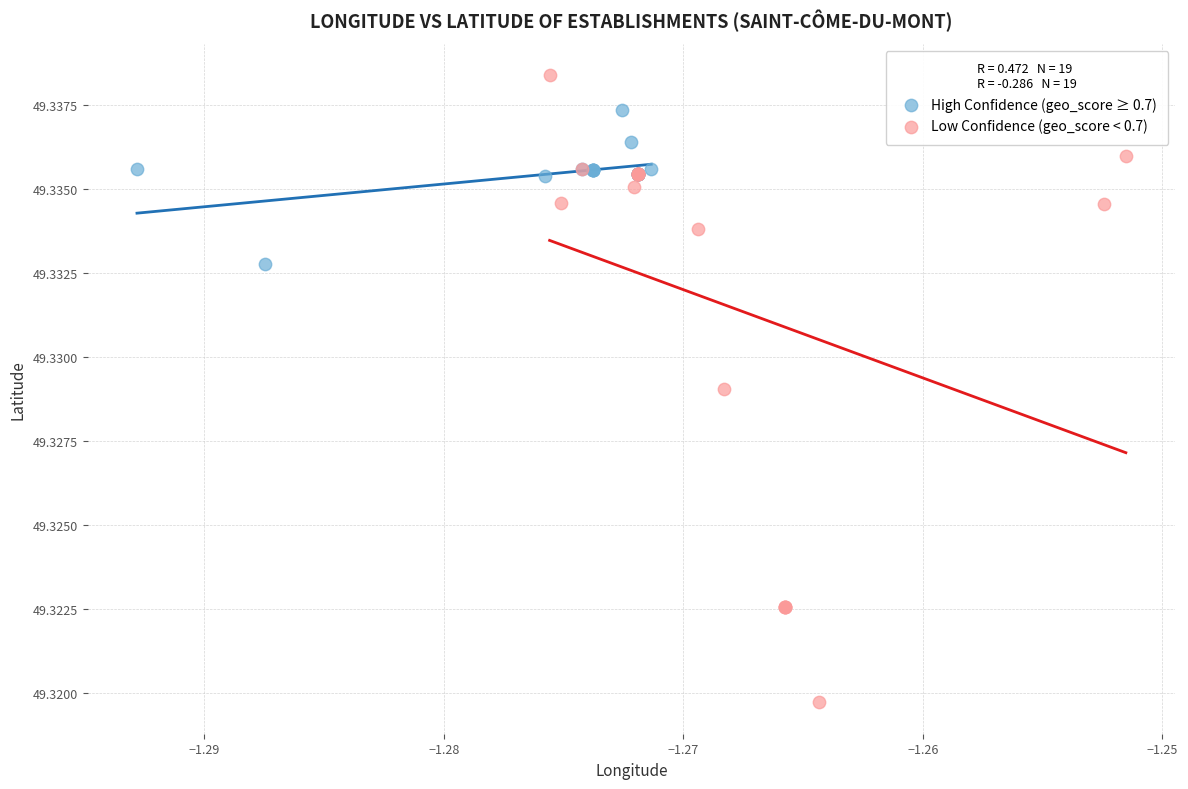

Which series has the largest Y range (max minus min)?

Low Confidence (geo_score < 0.7)